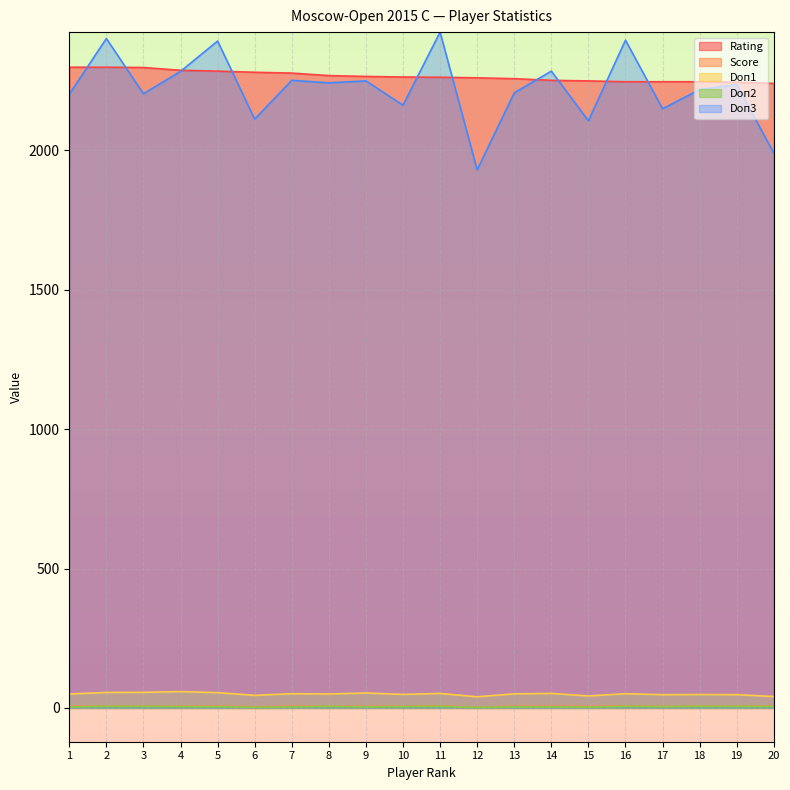

Rank the series at 16 from lowest to highest value.

Doп2, Score, Doп1, Rating, Doп3